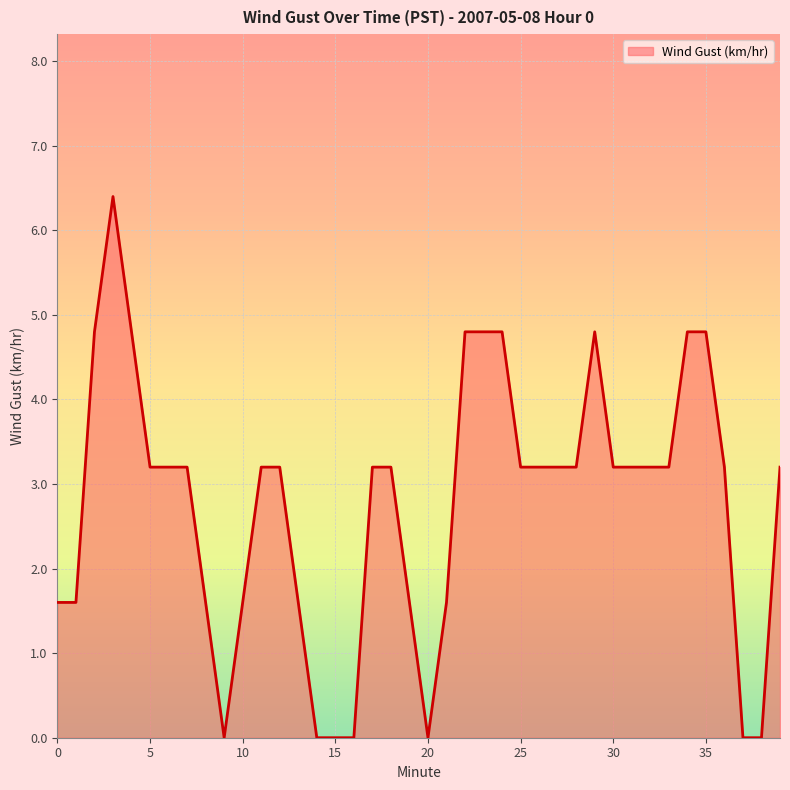

What is the greatest value displayed?

6.4